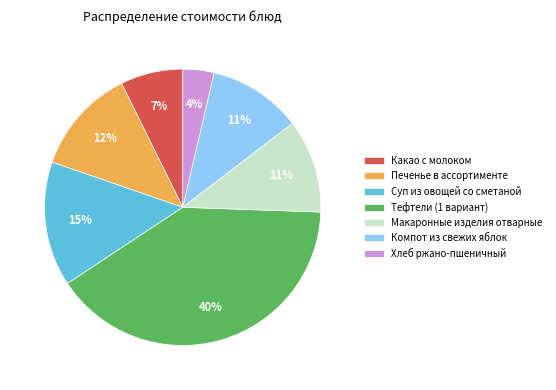

How many segments does this pie chart have?

7